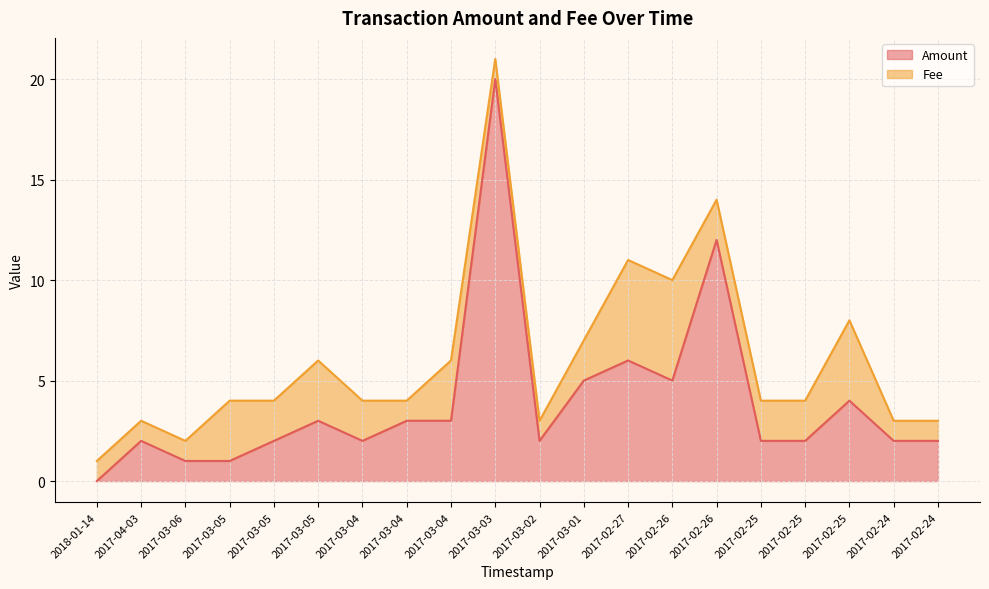

Is it true that the value at 2017-03-04 is 3.0?

True